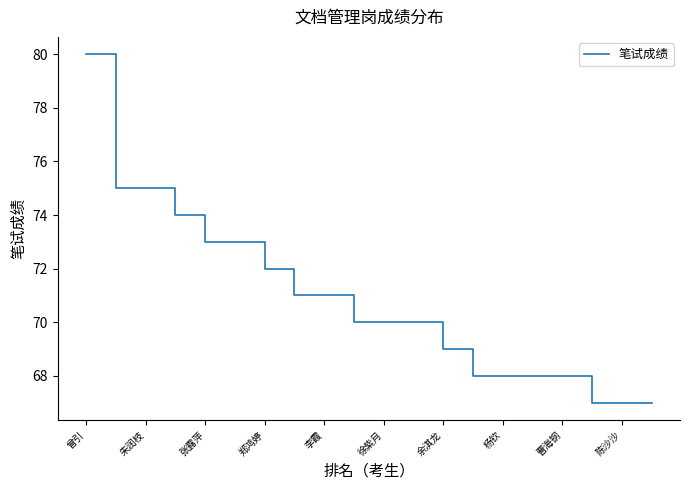

What is the sum of all values?

1416